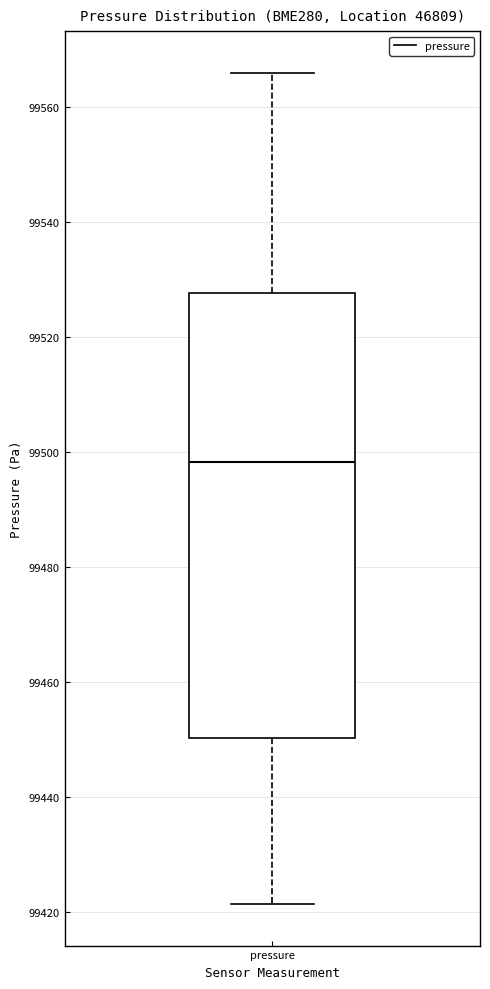

Where does the upper whisker of the box for pressure end on the y-axis? The values are not printed on the chart, so give them approximately, as read against the axis.

99566